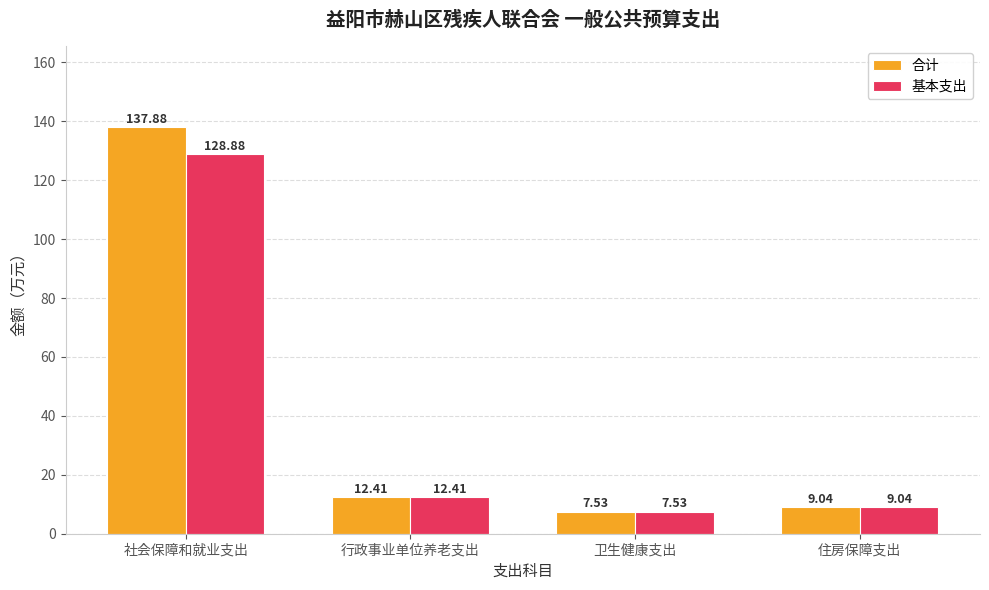

What is the total value across all series at 社会保障和就业支出?

266.8